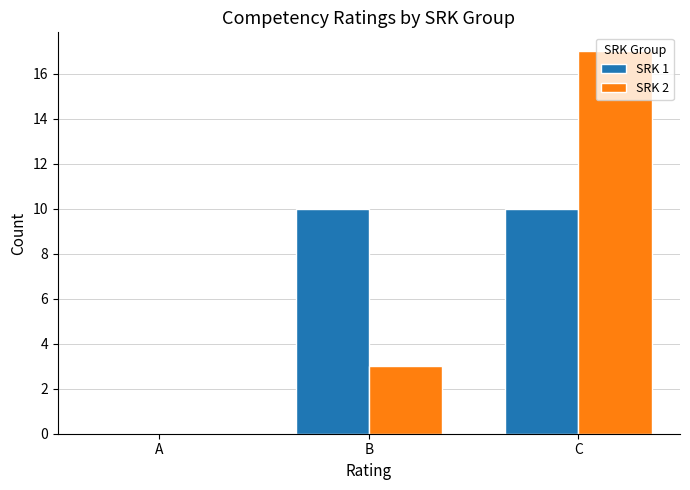

How many groups of bars are there?

3